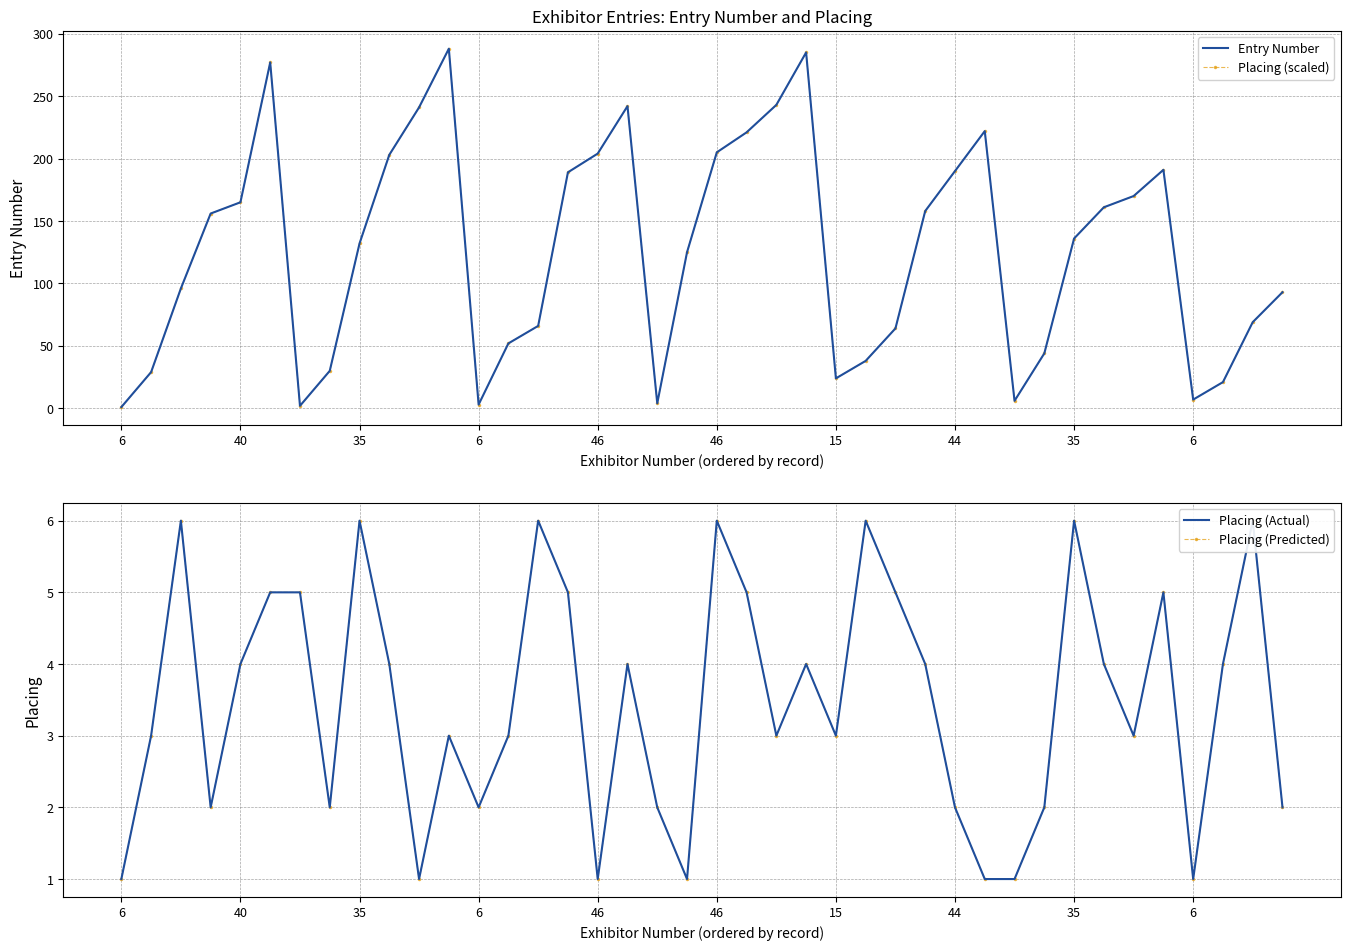

At which category does Placing (Actual) reach its first local valley?

6